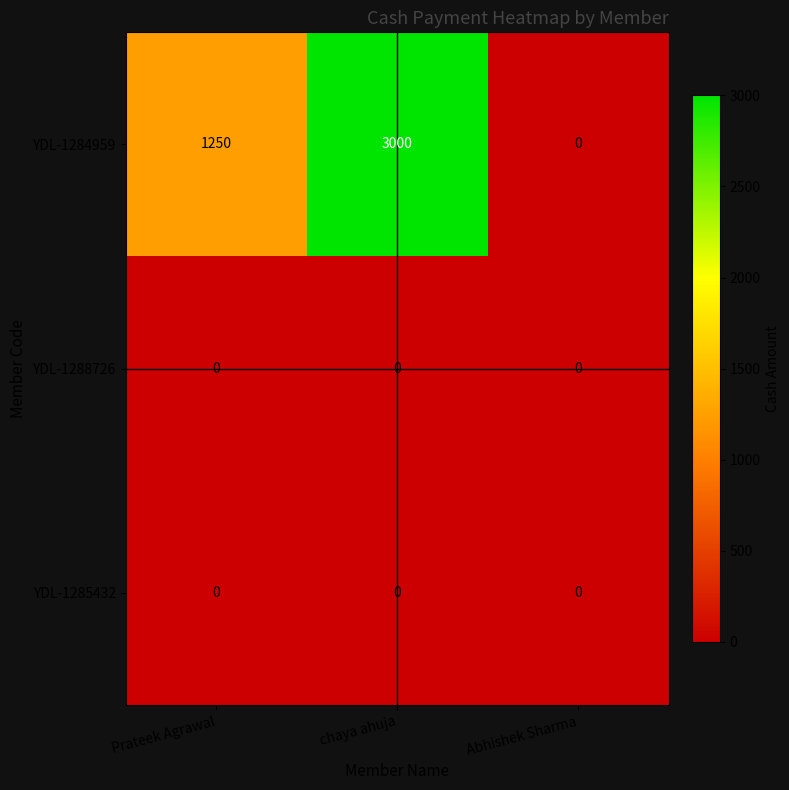

What is the total value across all series at chaya ahuja?

3000